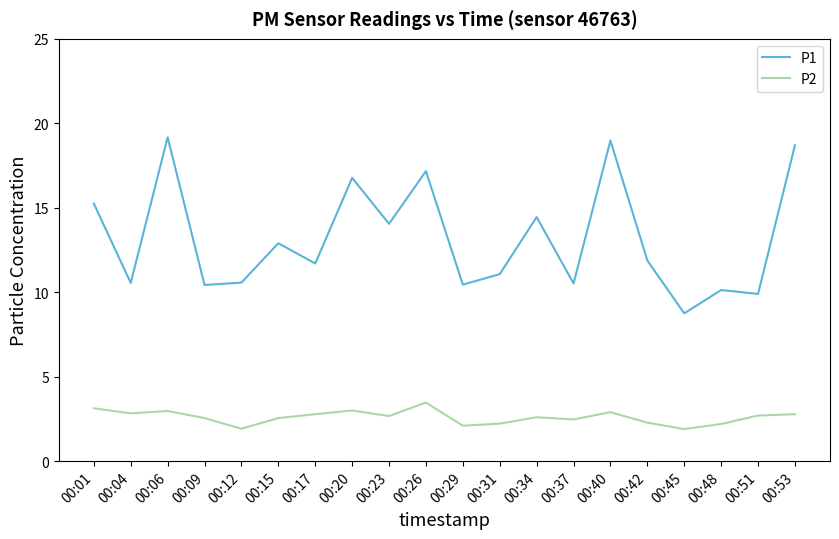

Which series has the largest range (max minus min)?

P1